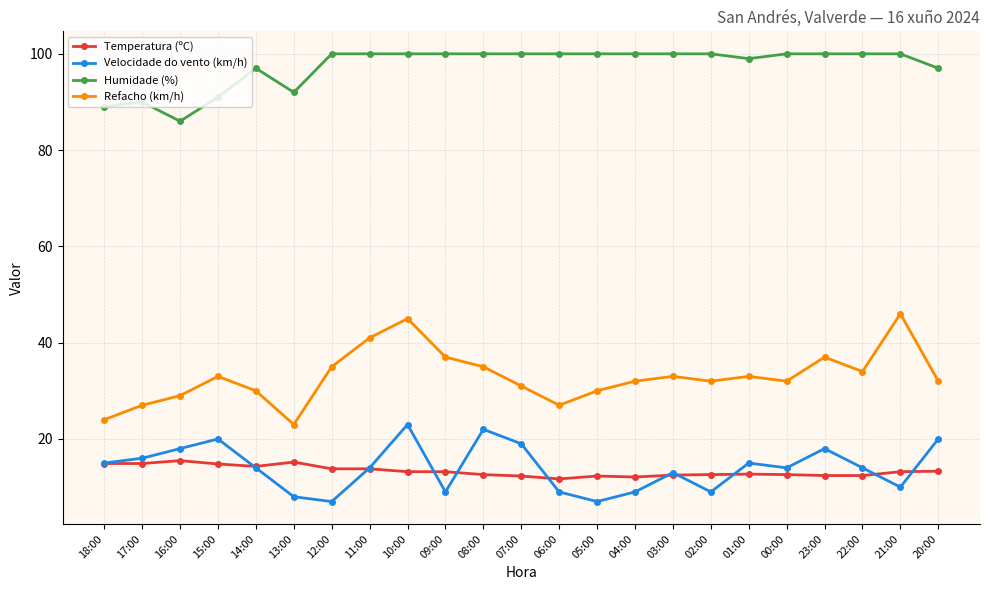

What are all the series names shown in the legend?

Temperatura (ºC), Velocidade do vento (km/h), Humidade (%), Refacho (km/h)